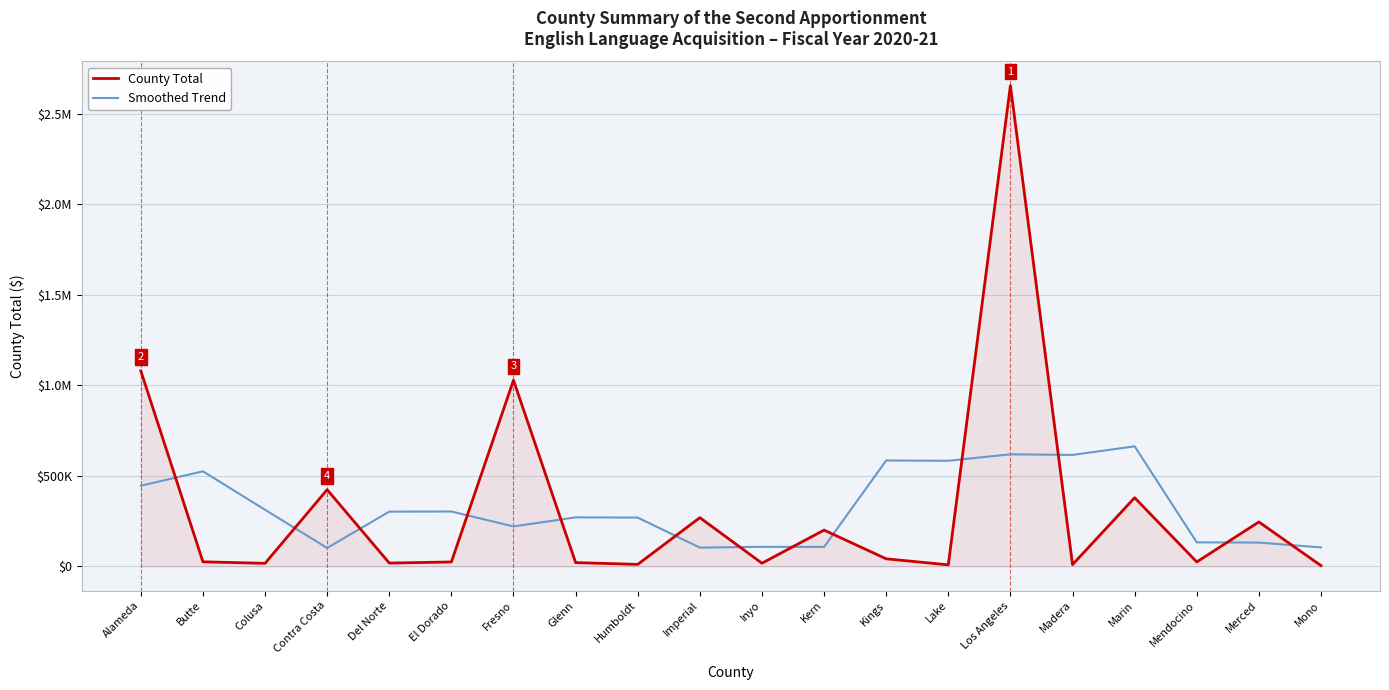

What is the difference between the Smoothed Trend values at Del Norte and Mono?

197450